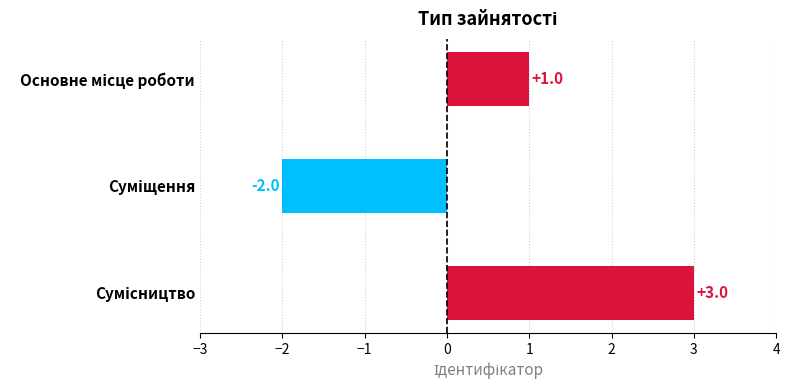

How many categories are shown in the chart?

3